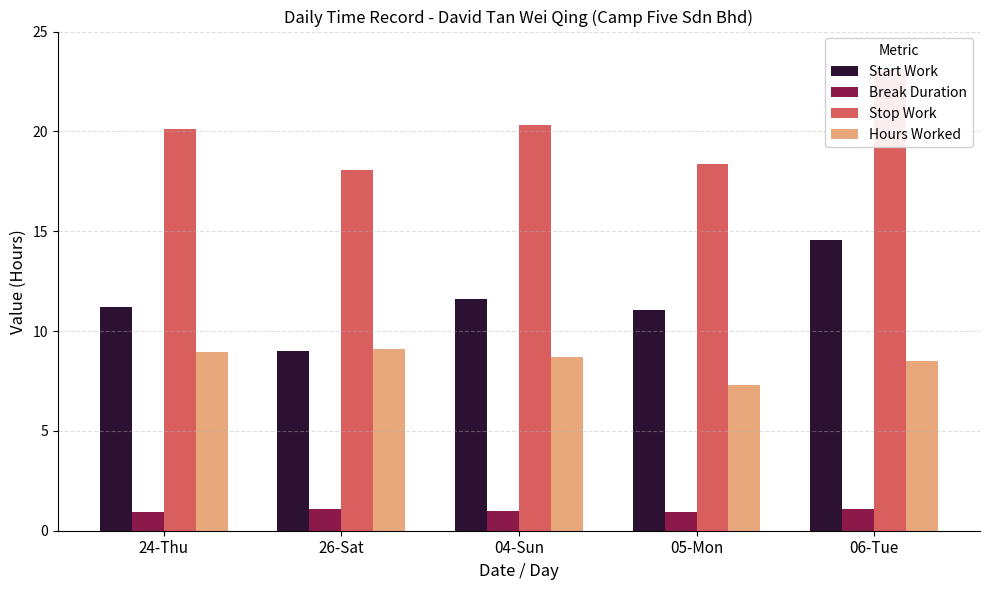

How many bars are there in each group?

4